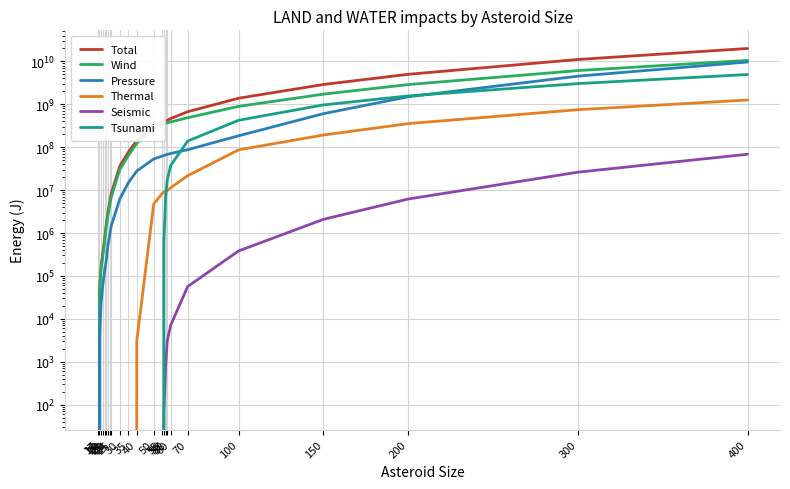

How many data points in Thermal are less than 4745024?

12